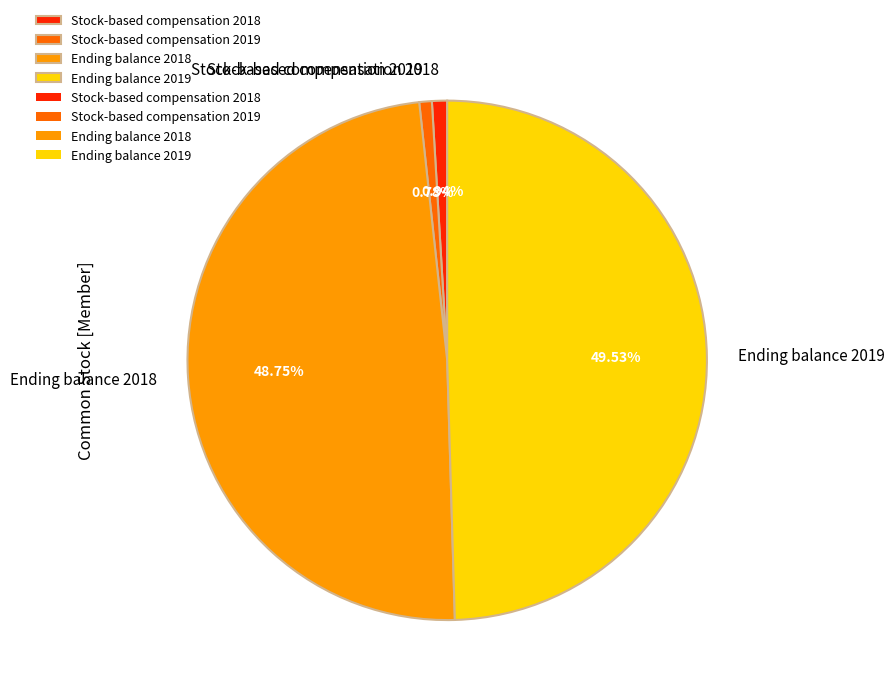

Do Ending balance 2019 and Stock-based compensation 2018 together represent more than half of the pie?

Yes